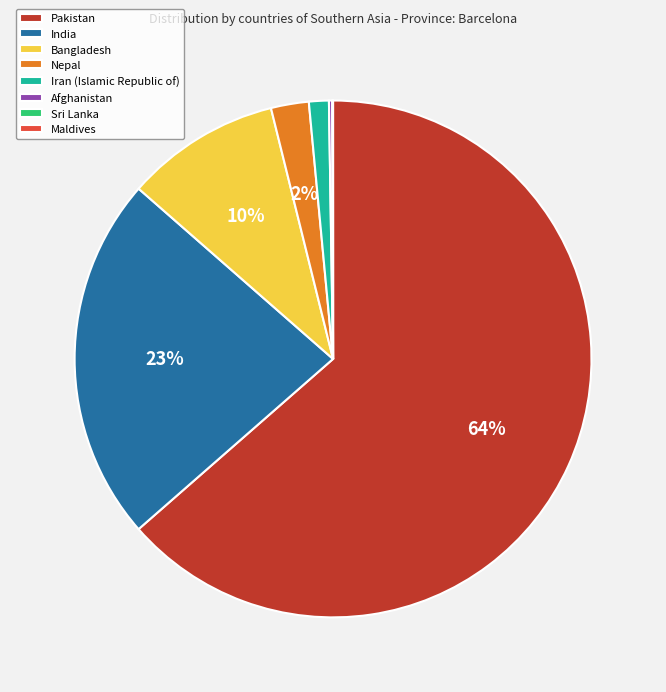

To the nearest percent, what is the difference between the largest and smallest slice percentages?

64%